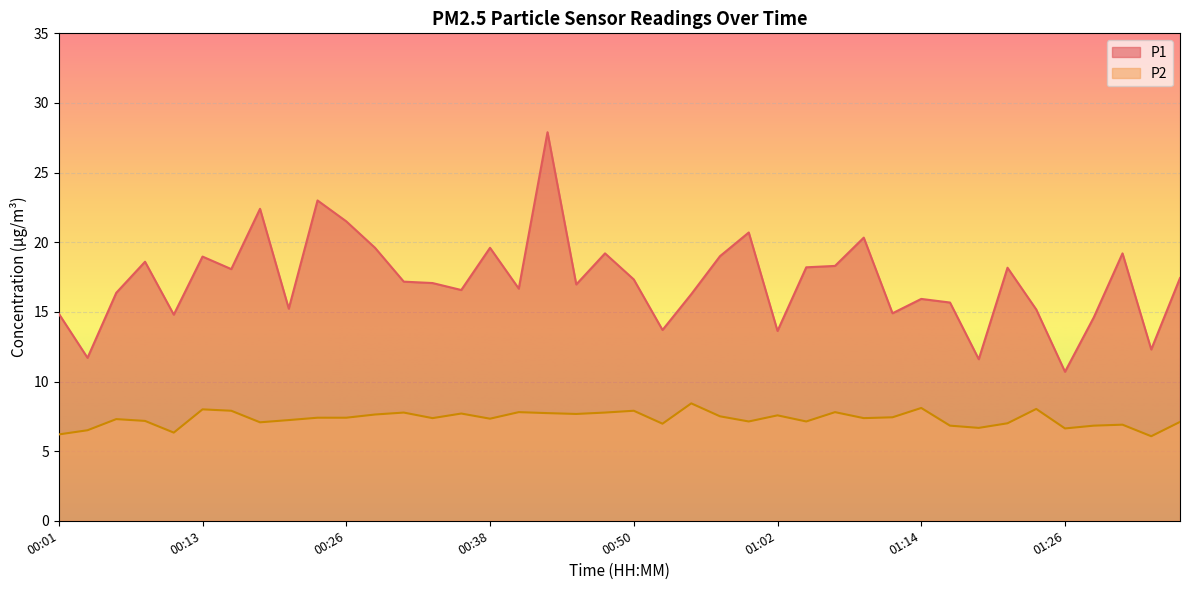

Between 00:57 and 01:36, which is larger?

00:57